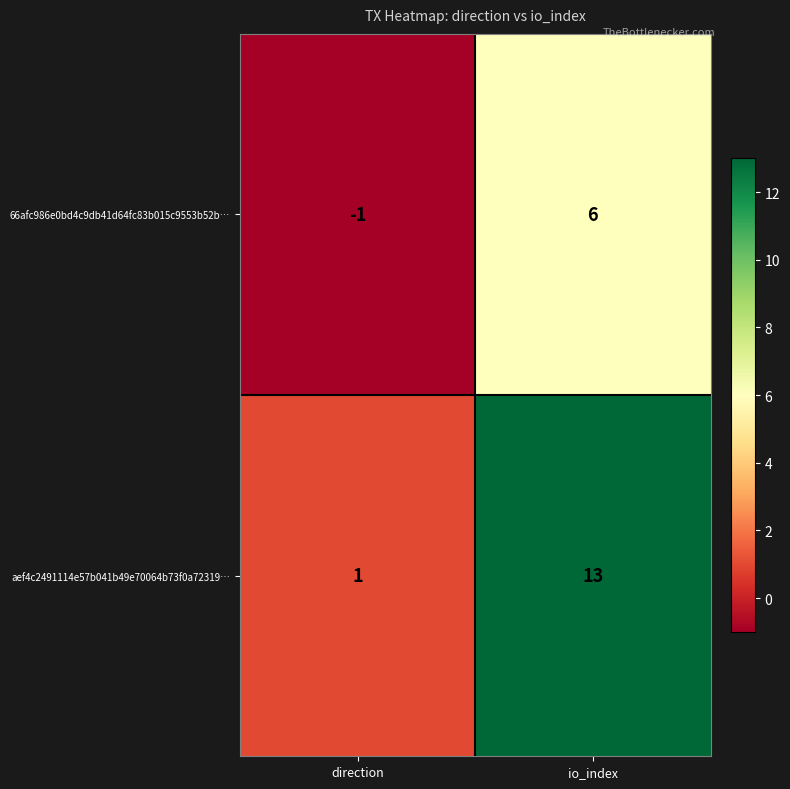

Rank the series at direction from lowest to highest value.

66afc986e0bd4c9db41d64fc83b015c9553b52b…, aef4c2491114e57b041b49e70064b73f0a72319…